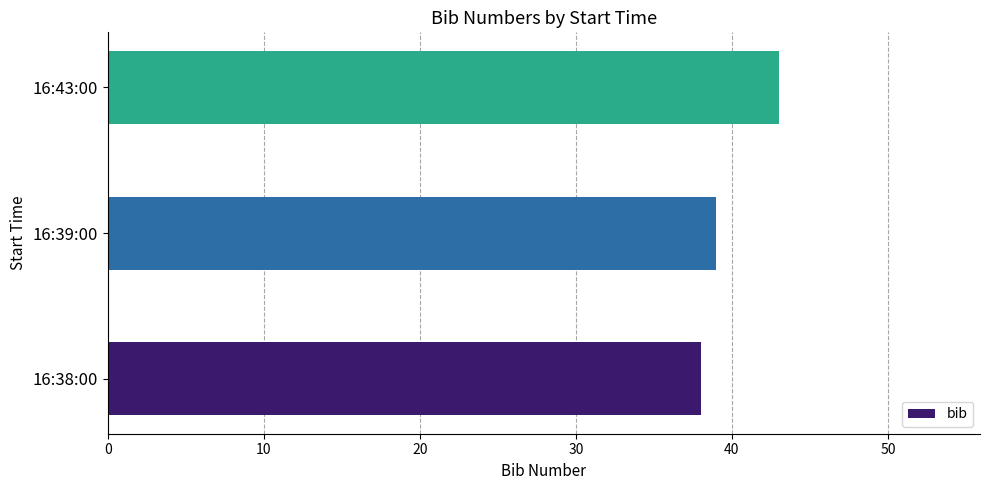

What is the change in value from 16:39:00 to 16:43:00?

+4